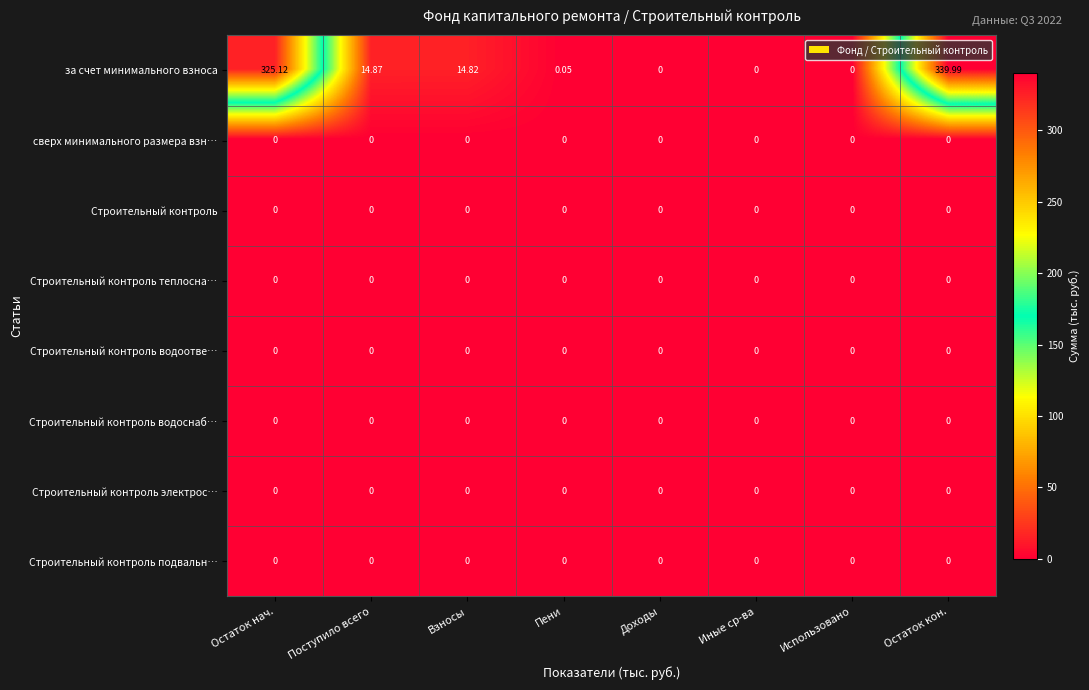

Which series has the largest range (max minus min)?

за счет минимального взноса